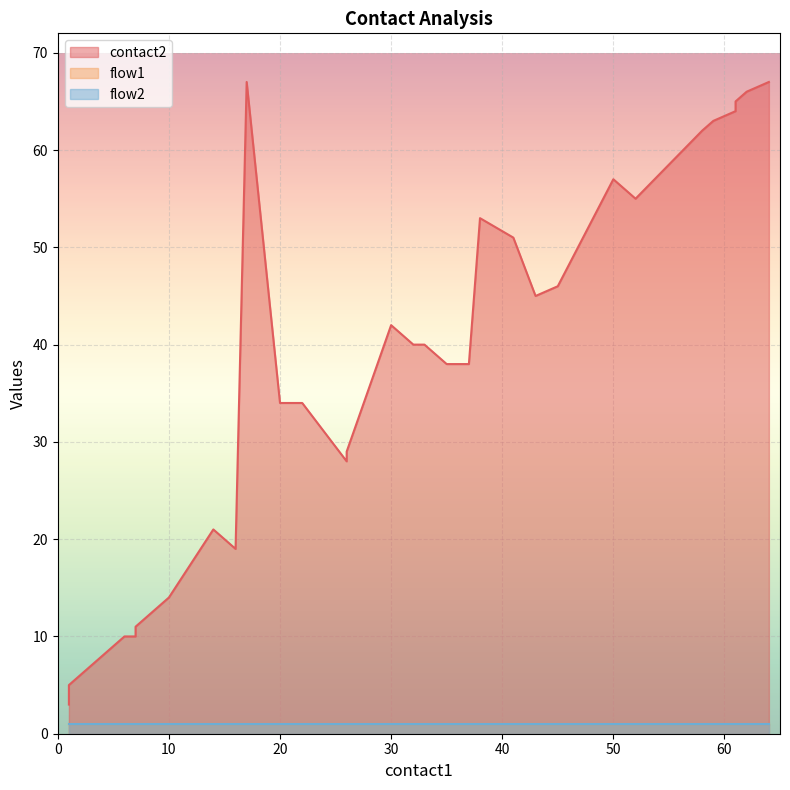

Reading right to left, what are all the values shown in this chart?

contact2: 67	66	65	64	63	62	55	57	46	45	51	53	38	38	40	40	42	29	28	31	34	34	67	19	21	14	13	12	11	10	10	9	8	7	6	5	3
flow1: 1	1	1	1	1	1	1	1	1	1	1	1	1	1	1	1	1	1	1	1	1	1	1	1	1	1	1	1	1	1	1	1	1	1	1	1	1
flow2: 1	1	1	1	1	1	1	1	1	1	1	1	1	1	1	1	1	1	1	1	1	1	1	1	1	1	1	1	1	1	1	1	1	1	1	1	1